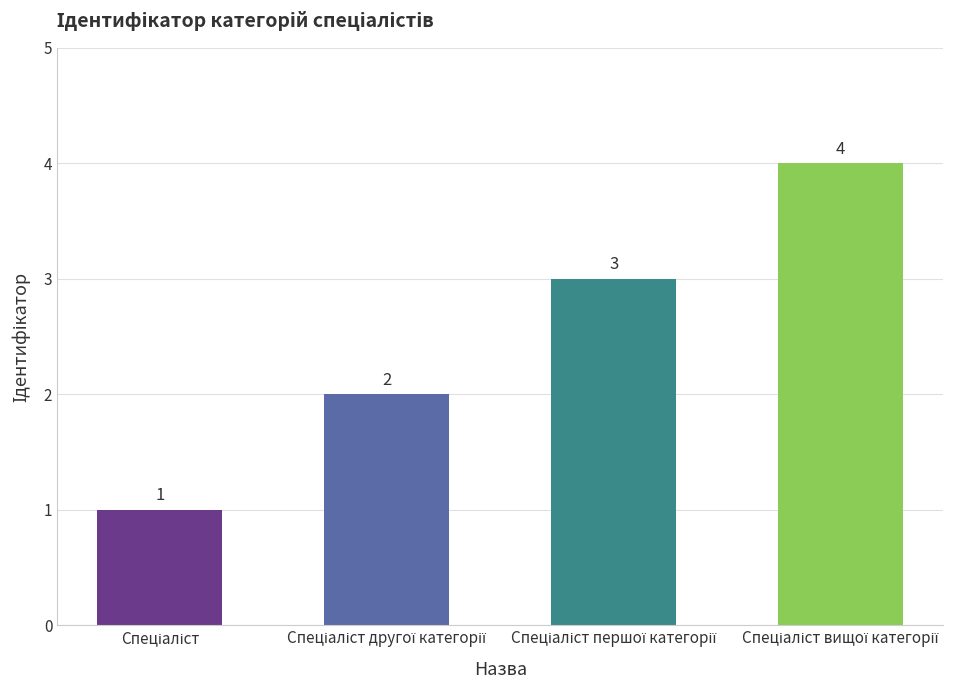

What is the difference between the second highest and second lowest values?

1